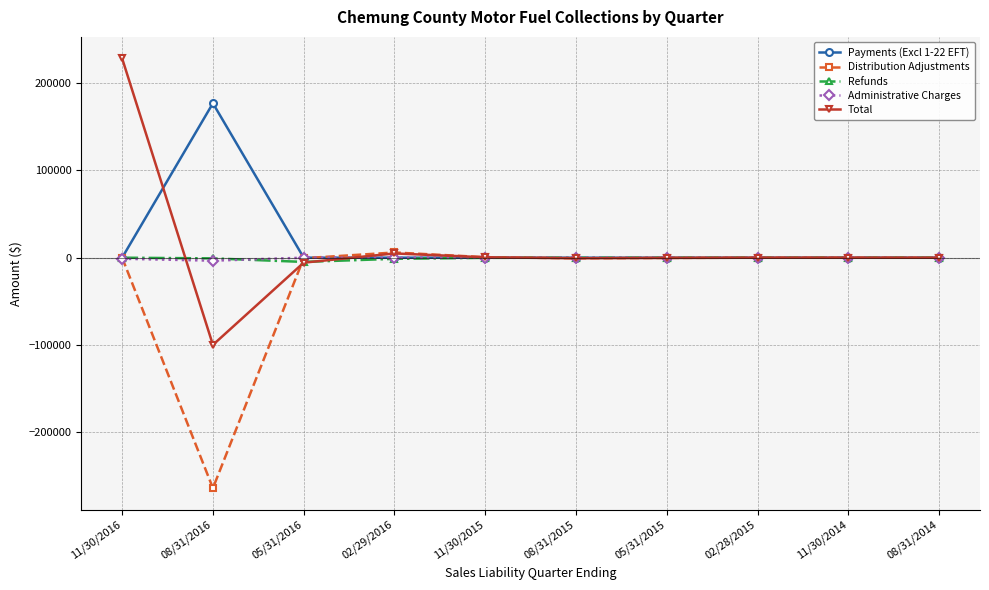

At which category does Payments (Excl 1-22 EFT) reach its first local peak?

08/31/2016